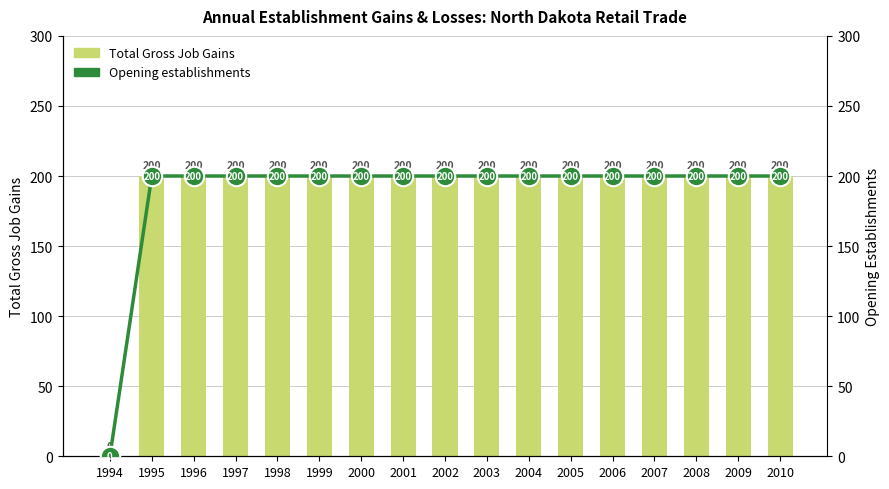

What are all the series names shown in the legend?

Total Gross Job Gains, Opening establishments